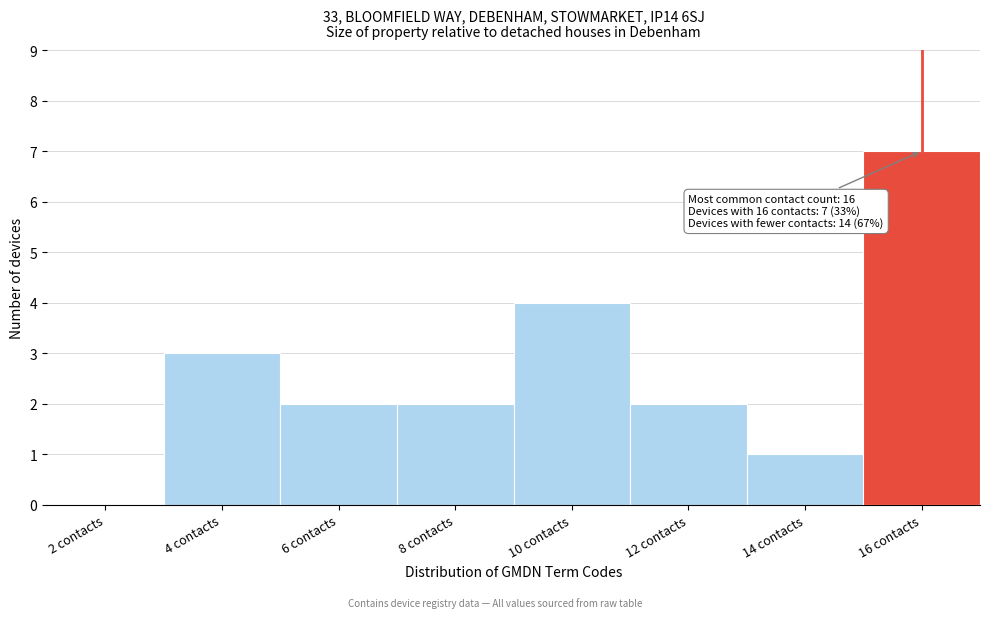

Reading right to left, transcribe all the data shown in this chart.

16 contacts=7	14 contacts=1	12 contacts=2	10 contacts=4	8 contacts=2	6 contacts=2	4 contacts=3	2 contacts=0